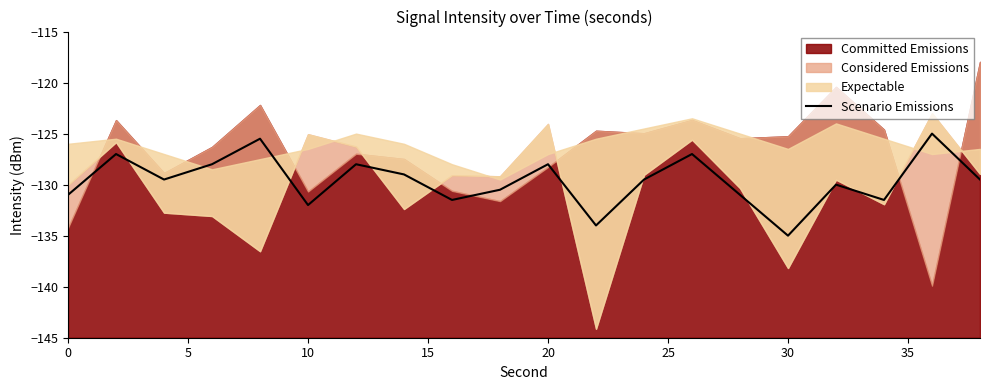

Which category has the lowest value in the Scenario Emissions series?

30